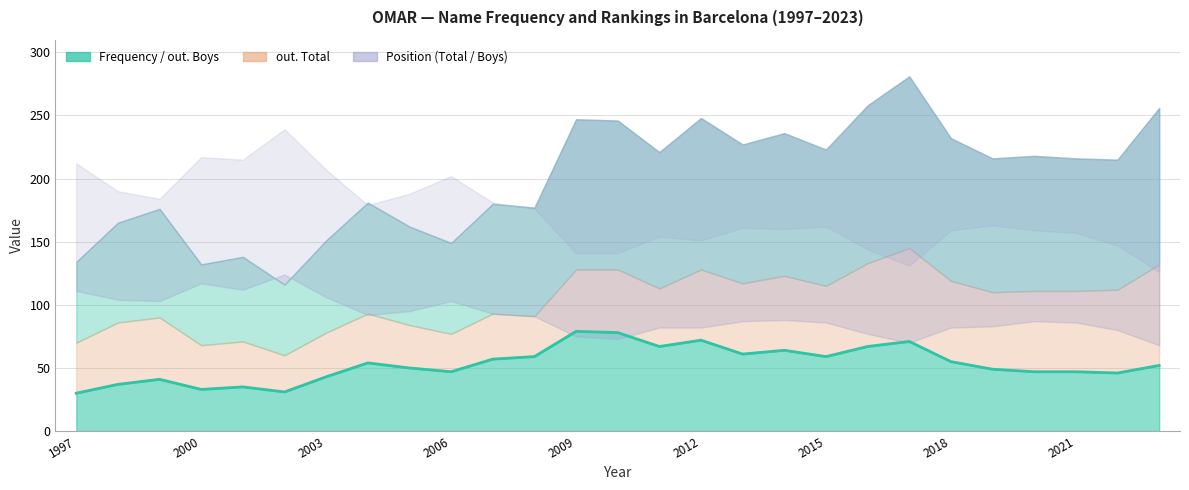

How many points are higher than both their immediate neighbors (excluding endpoints)?

7